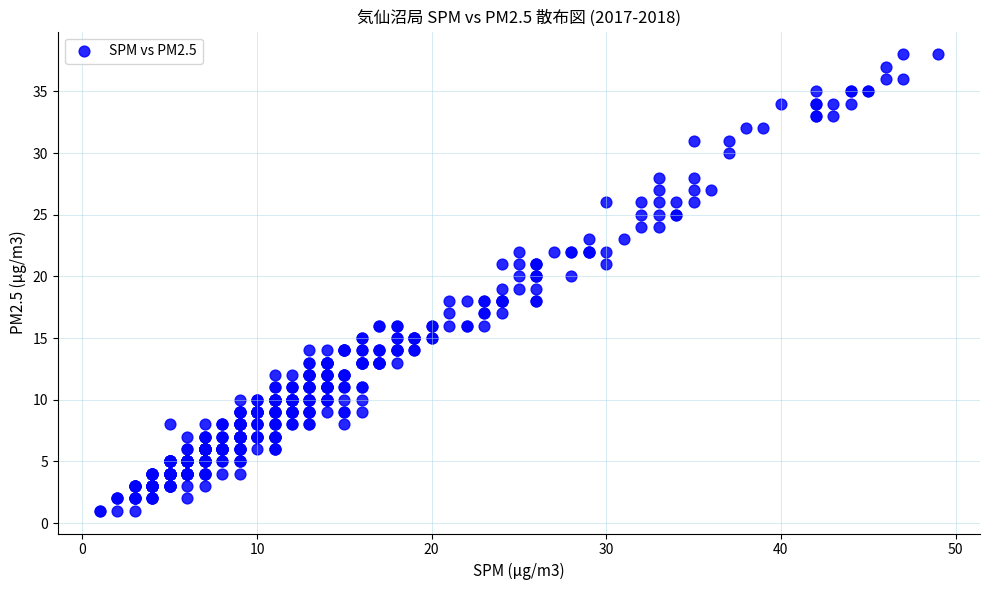

What is the range of X values (max minus min)?

48